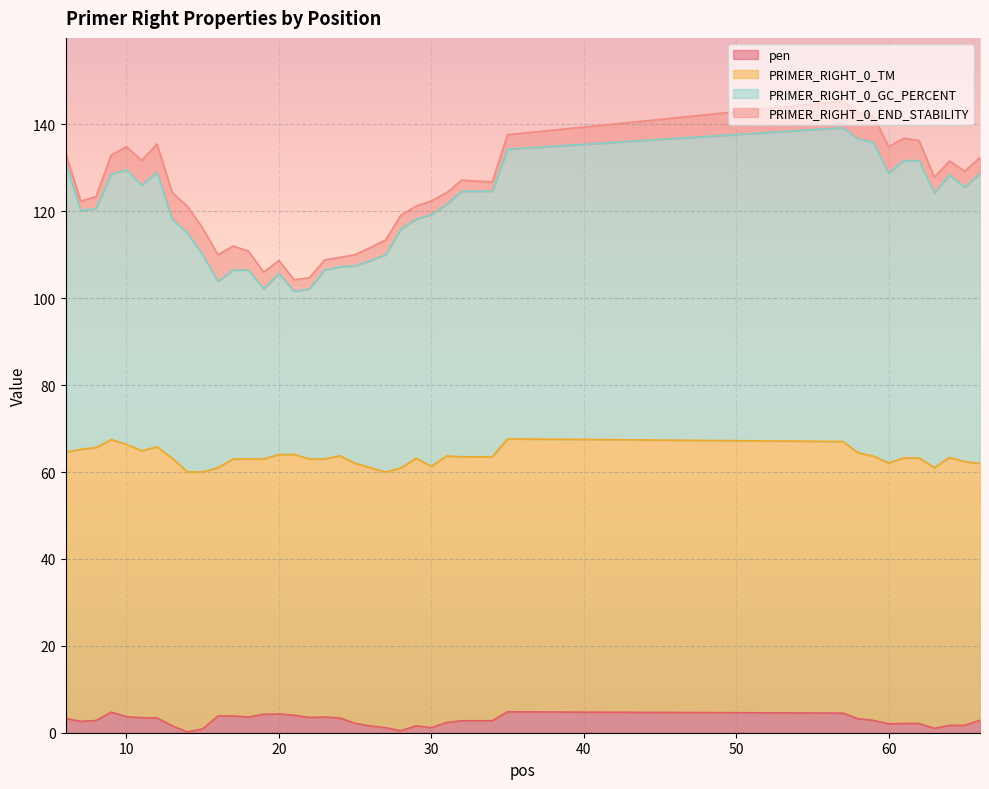

What is the value of the PRIMER_RIGHT_0_GC_PERCENT point at the 29th from the left?

124.6